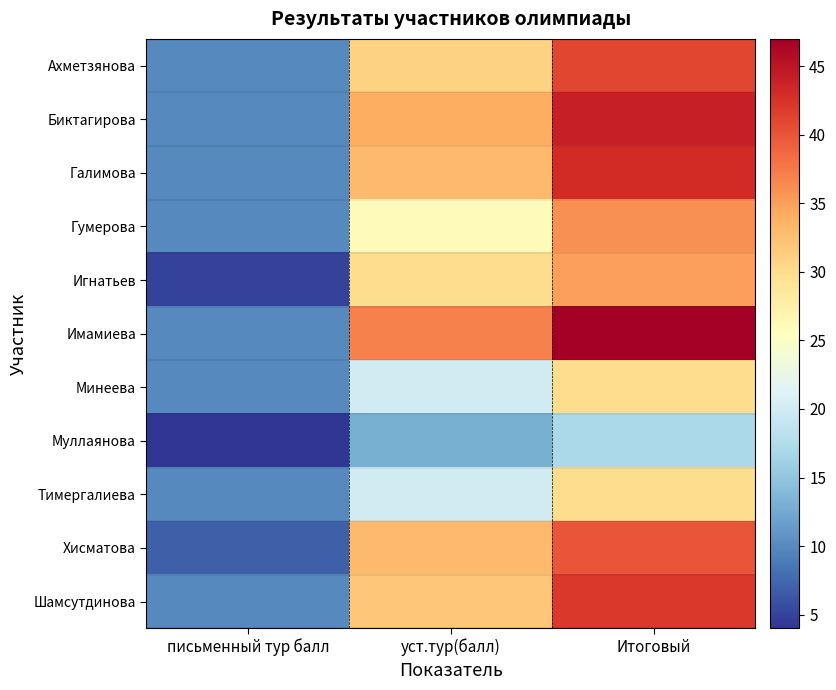

Reading left to right, list all the values displayed in this chart.

Ахметзянова: письменный тур балл=10	уст.тур(балл)=31	Итоговый=41
Биктагирова: письменный тур балл=10	уст.тур(балл)=34	Итоговый=44
Галимова: письменный тур балл=10	уст.тур(балл)=33	Итоговый=43
Гумерова: письменный тур балл=10	уст.тур(балл)=26	Итоговый=36
Игнатьев: письменный тур балл=5	уст.тур(балл)=30	Итоговый=35
Имамиева: письменный тур балл=10	уст.тур(балл)=37	Итоговый=47
Минеева: письменный тур балл=10	уст.тур(балл)=20	Итоговый=30
Муллаянова: письменный тур балл=4	уст.тур(балл)=13	Итоговый=17
Тимергалиева: письменный тур балл=10	уст.тур(балл)=20	Итоговый=30
Хисматова: письменный тур балл=7	уст.тур(балл)=33	Итоговый=40
Шамсутдинова: письменный тур балл=10	уст.тур(балл)=32	Итоговый=42